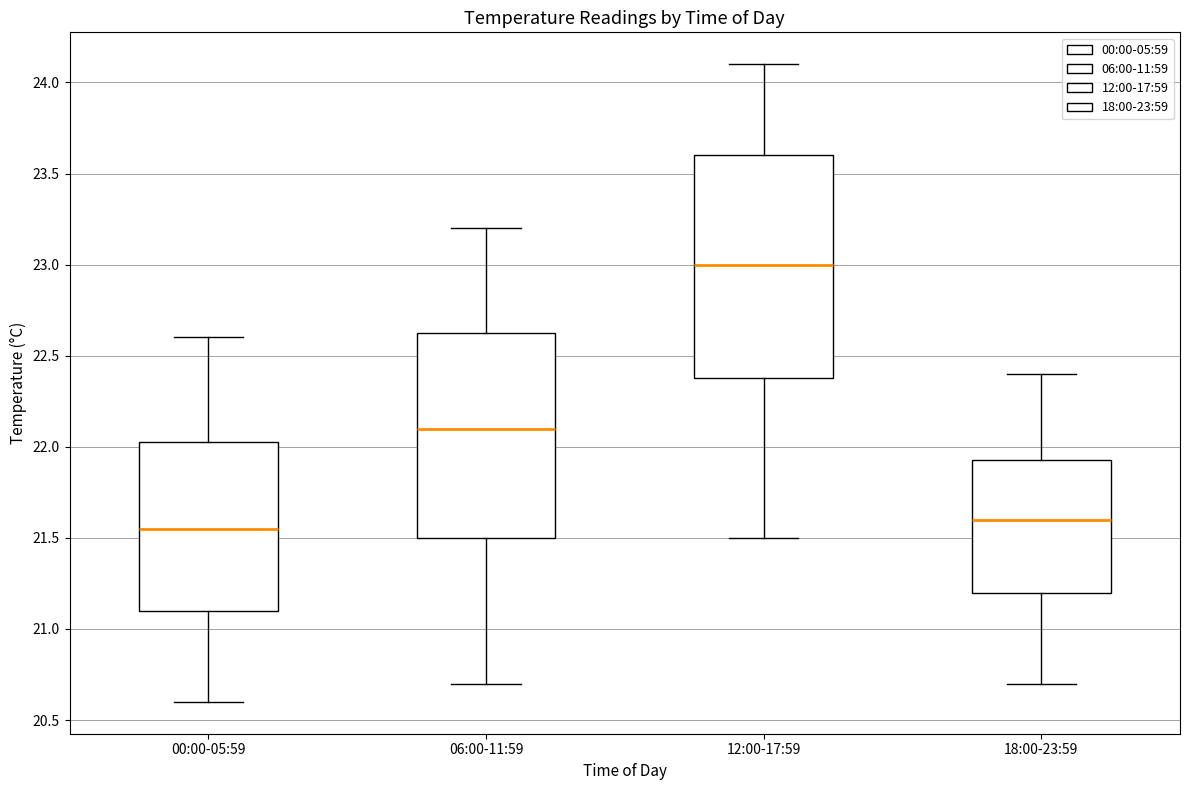

Which box is the tallest, from its lower edge to its upper edge?

12:00-17:59